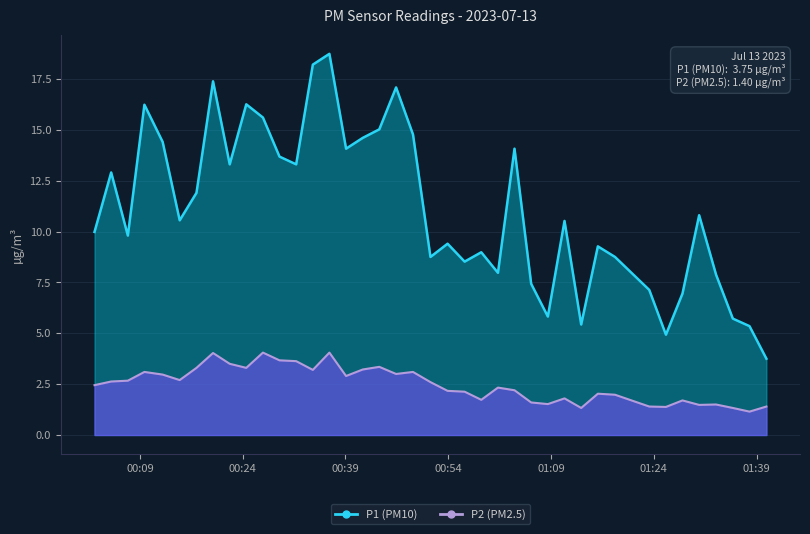

True or false: P2 and P1 intersect in this chart.

False